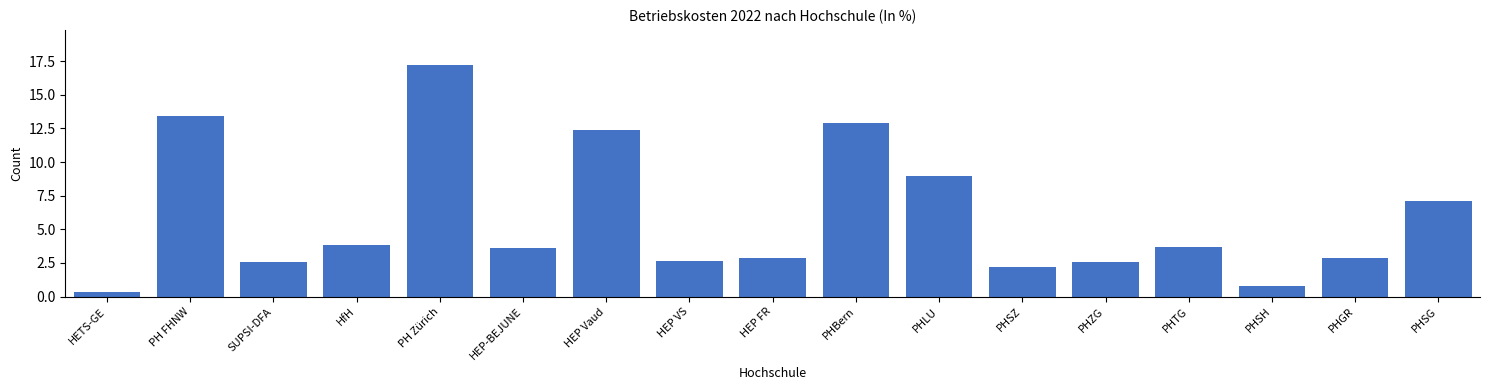

True or false: the data shows 3.7 at HEP Vaud.

False